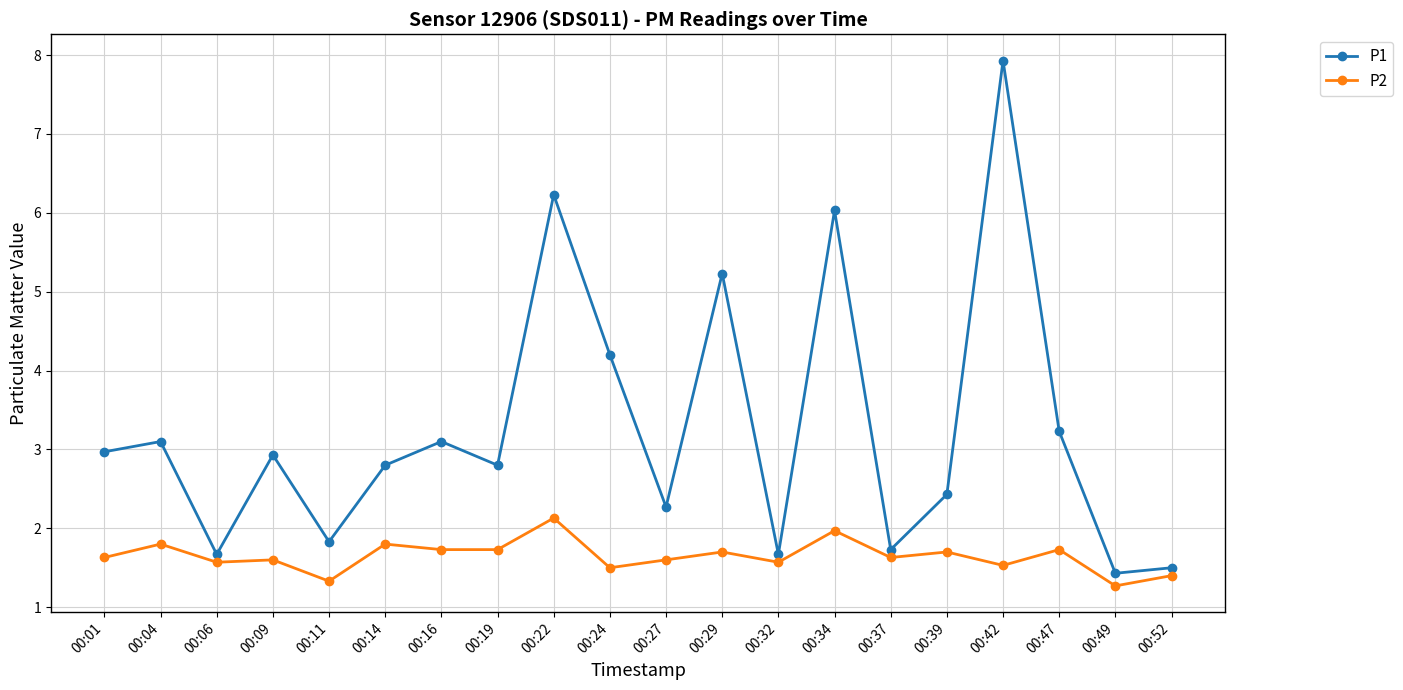

Which series has the largest total across all categories?

P1